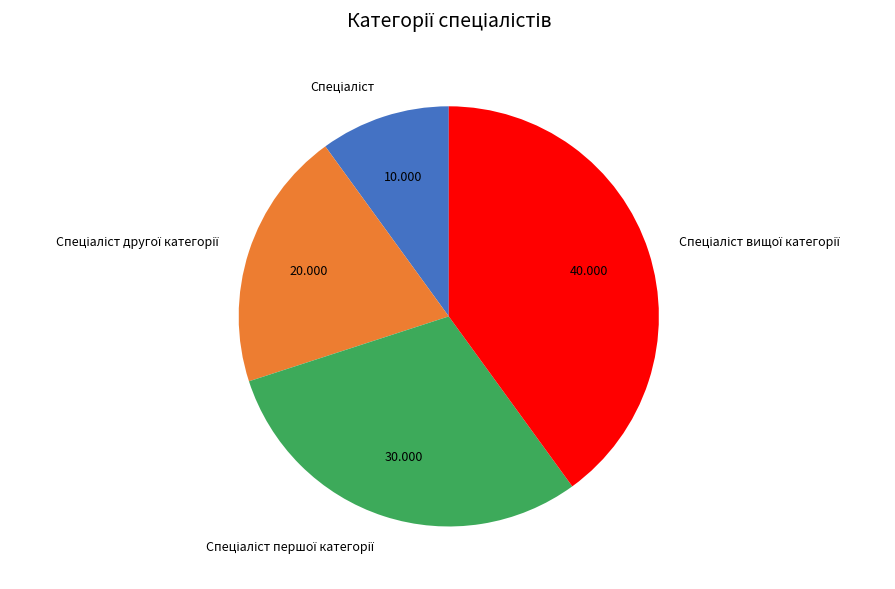

Is there a majority slice in this chart?

No